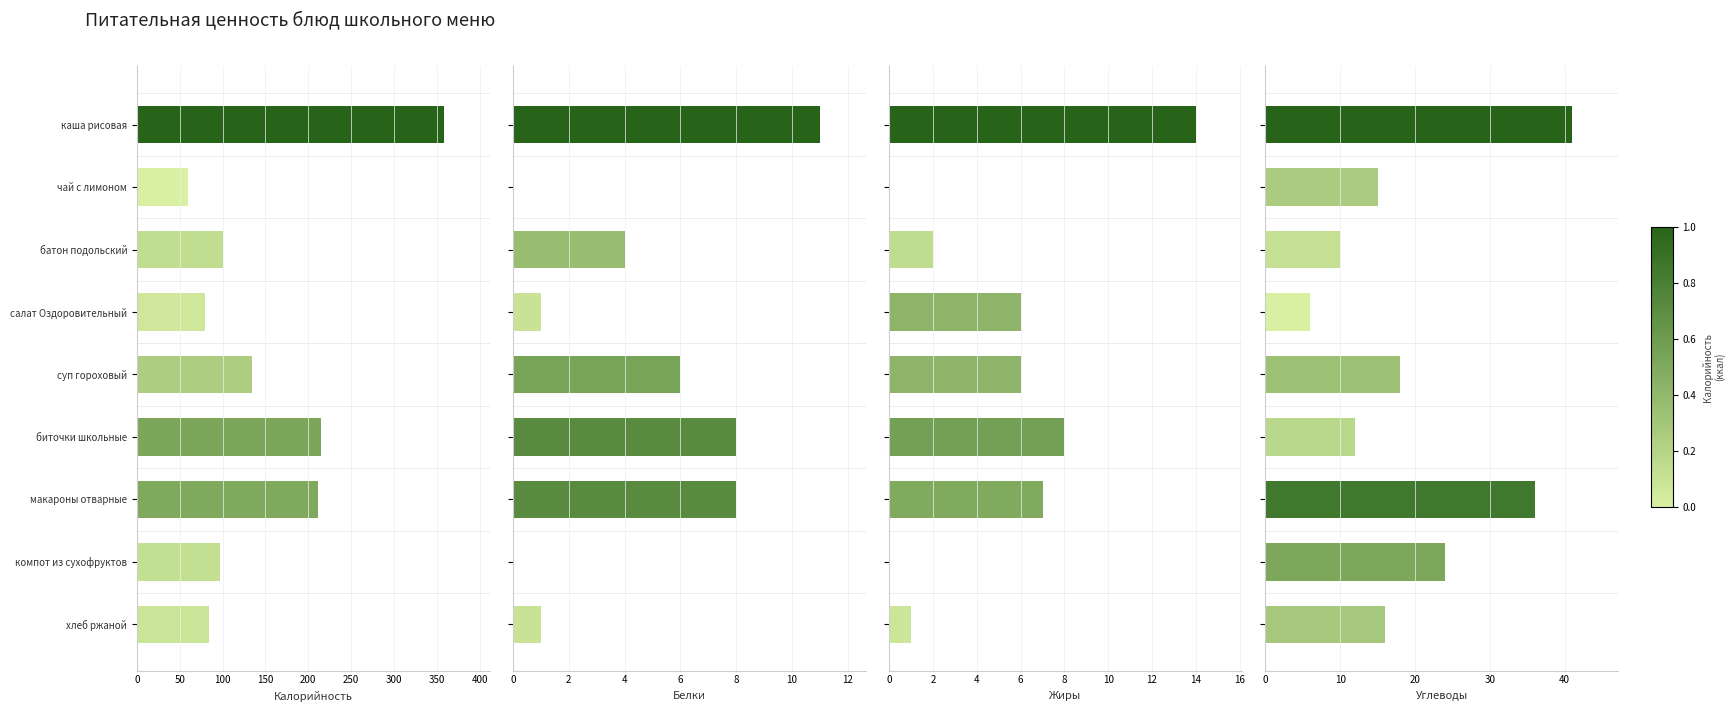

At компот из сухофруктов, list the series in order from largest to smallest.

Калорийность, Углеводы, Белки, Жиры